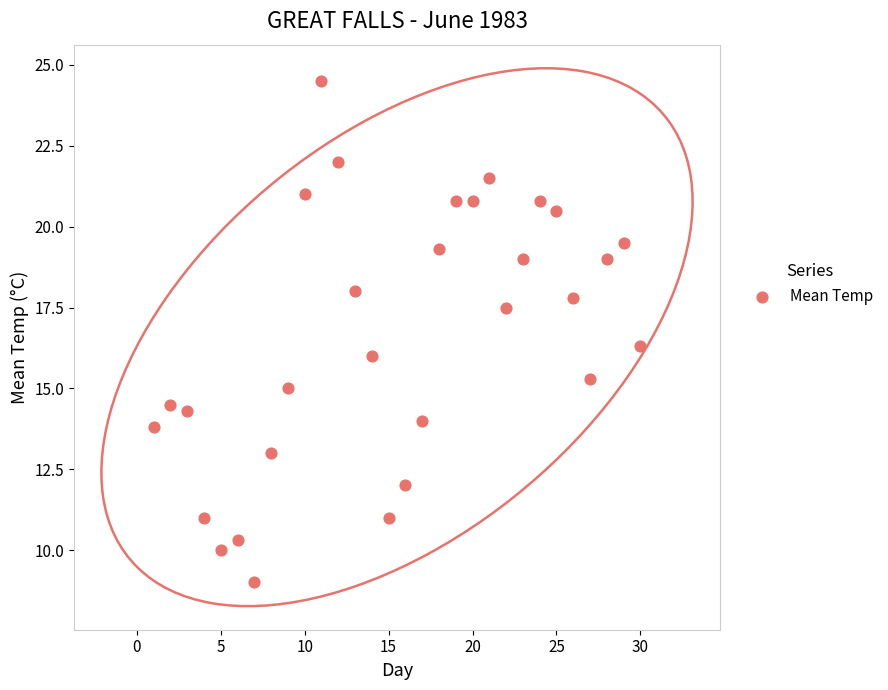

What is the range of Y values (max minus min)?

15.5